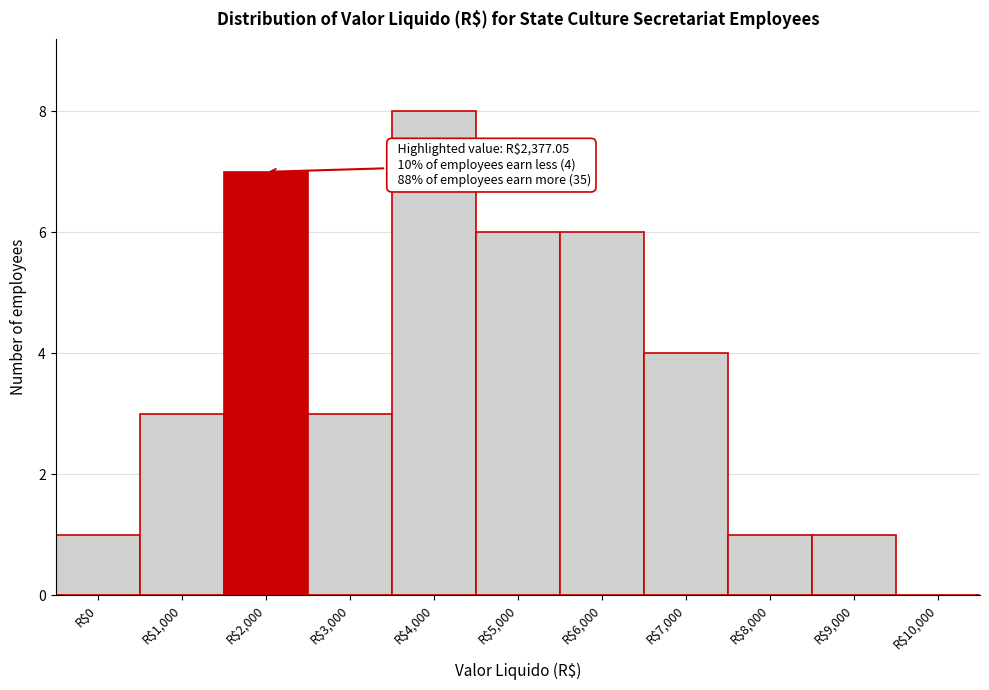

Which label corresponds to the largest value in the chart?

R$4,000